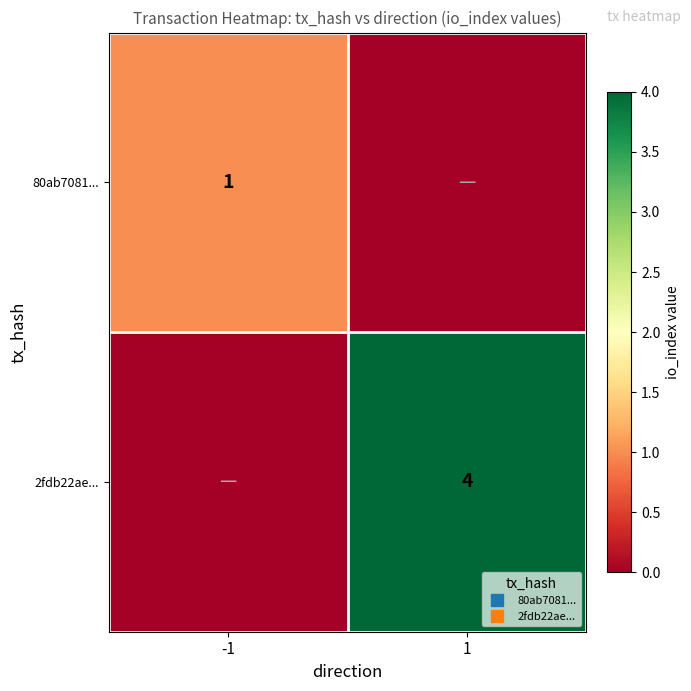

What is the difference between the 80ab7081... values at -1 and 1?

1